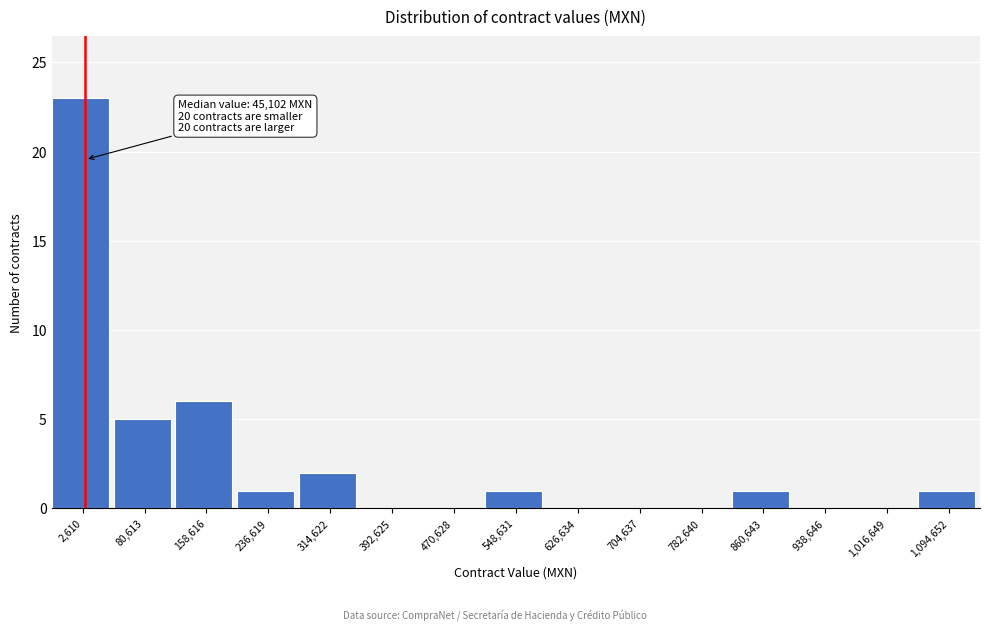

Reading left to right, what are all the values shown in this chart?

2,610=23	80,613=5	158,616=6	236,619=1	314,622=2	392,625=0	470,628=0	548,631=1	626,634=0	704,637=0	782,640=0	860,643=1	938,646=0	1,016,649=0	1,094,652=1